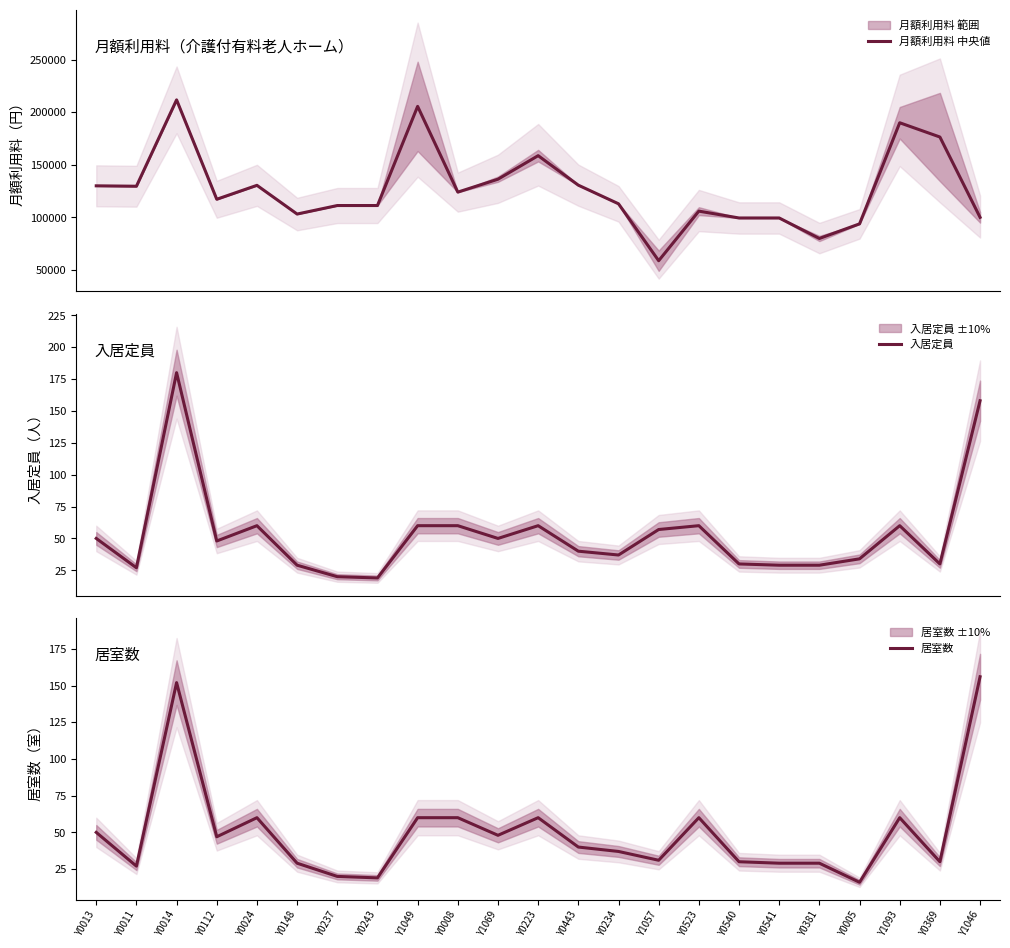

What is the minimum value shown in the chart?

16.0